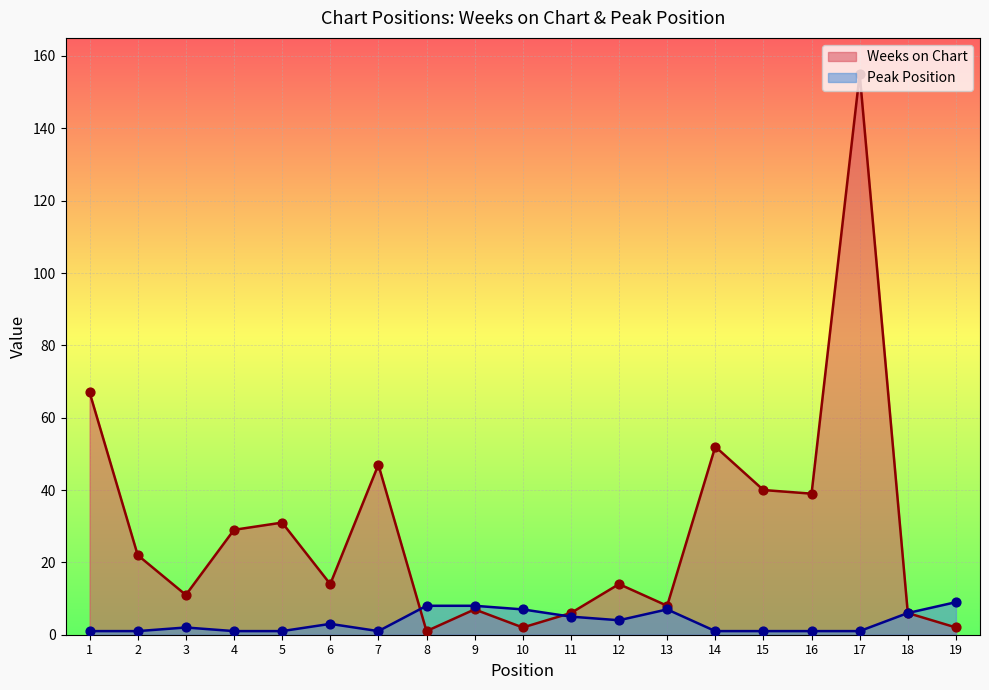

What are all the series names shown in the legend?

Weeks on Chart, Peak Position